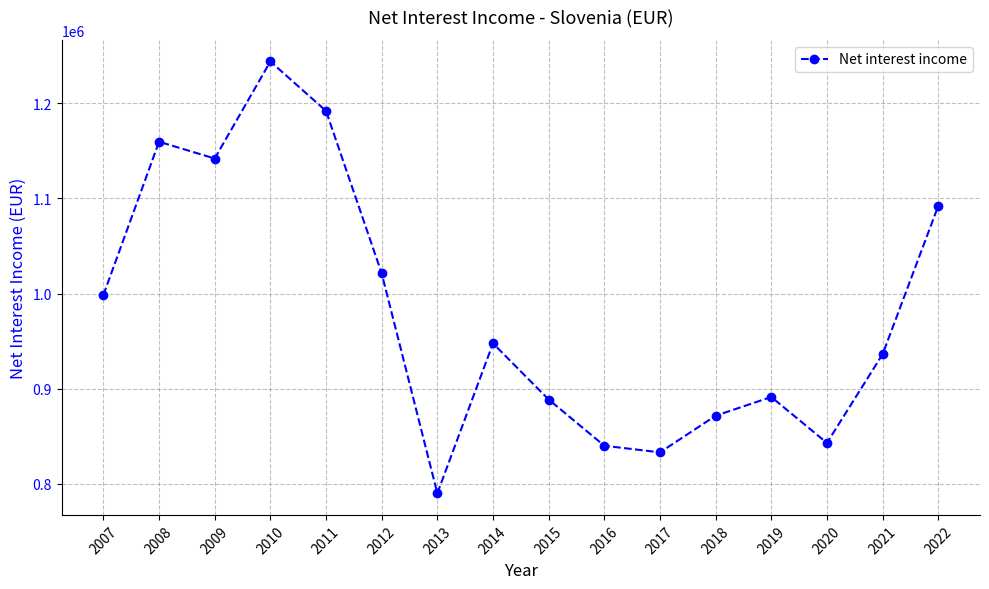

True or false: the data shows 1243982 at 2010.

True